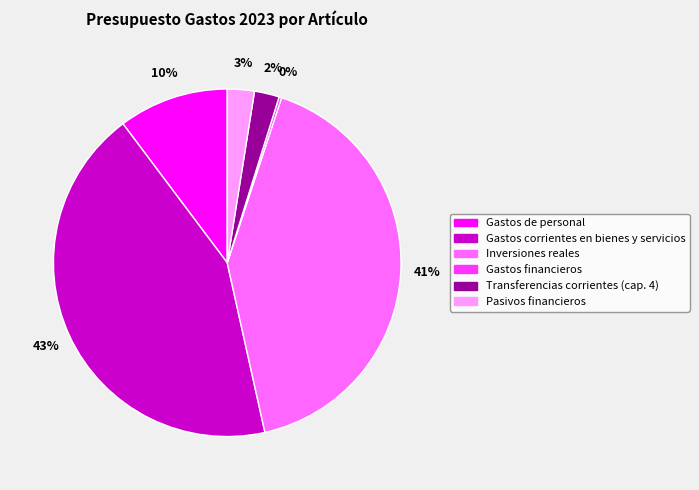

What is the largest slice in the pie chart?

Gastos corrientes en bienes y servicios